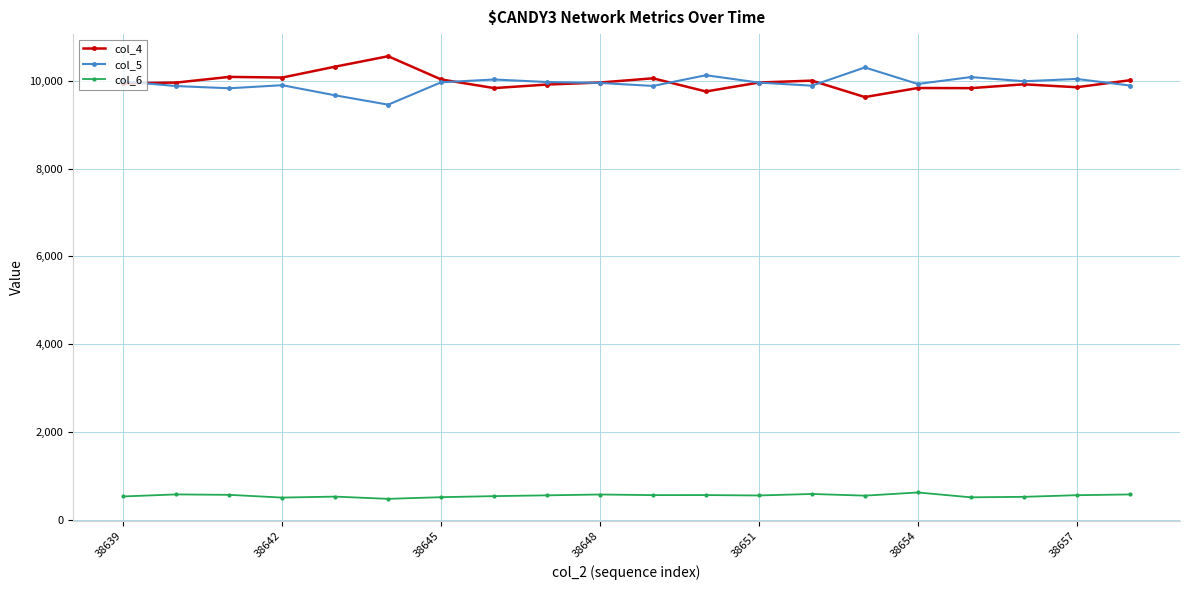

At how many categories does at least one series exceed 7196?

20